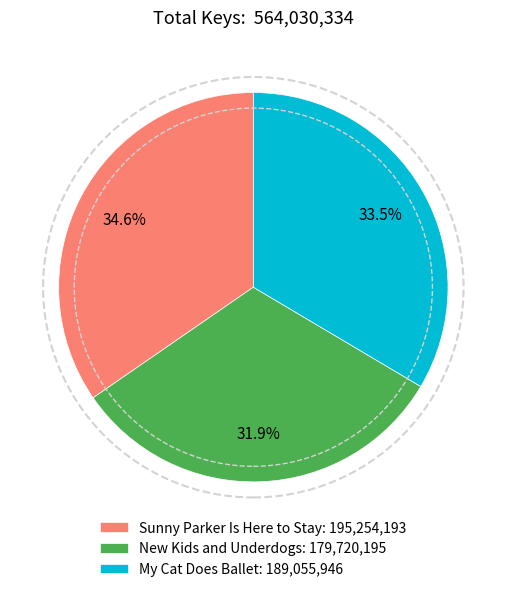

Rank the categories by value from lowest to highest.

New Kids and Underdogs, My Cat Does Ballet, Sunny Parker Is Here to Stay